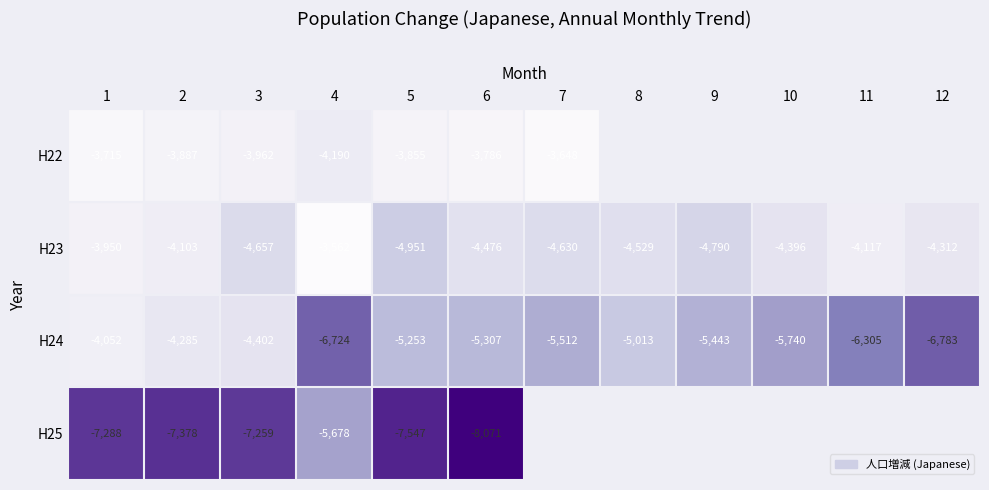

What is the total value across all series at 1?

-19005